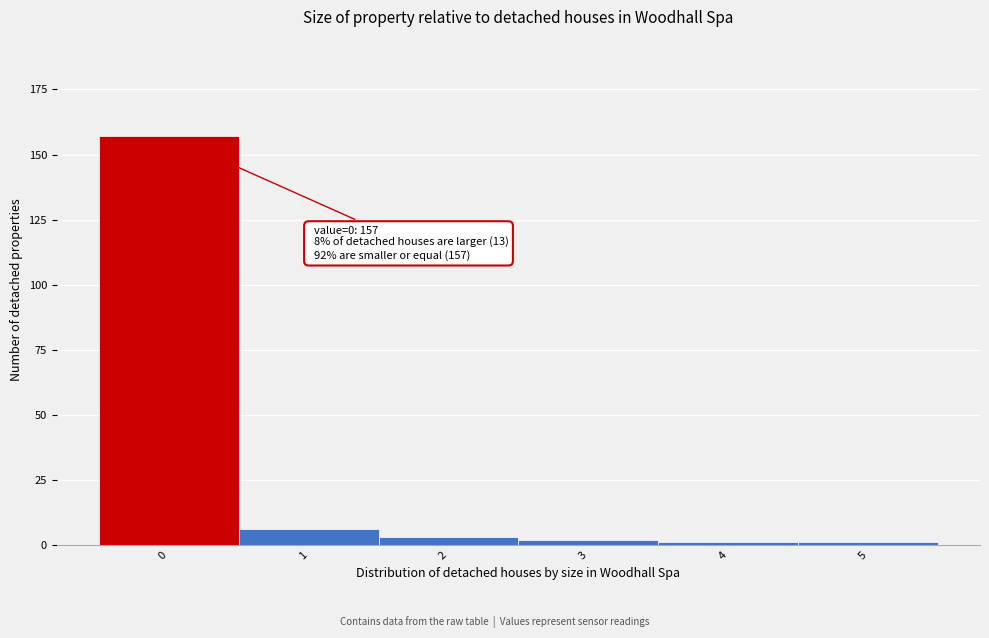

Reading left to right, list all the values displayed in this chart.

0=157	1=6	2=3	3=2	4=1	5=1